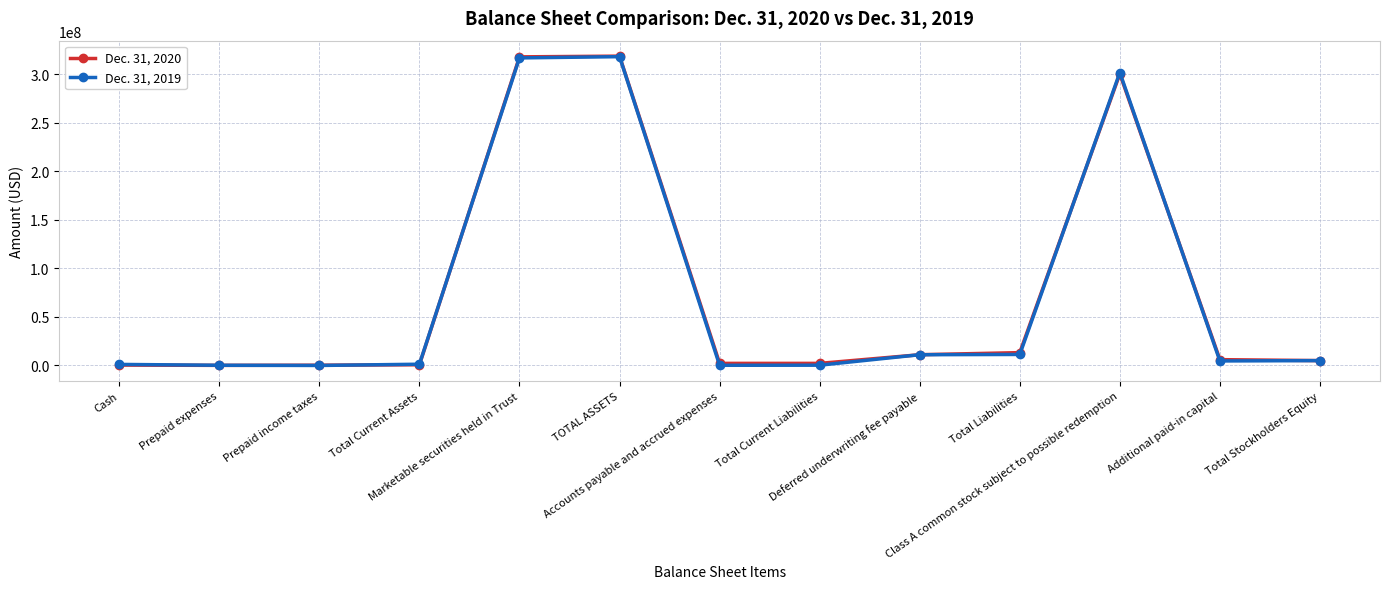

The Dec. 31, 2019 series shows -164474725 at Prepaid income taxes. True or false?

False